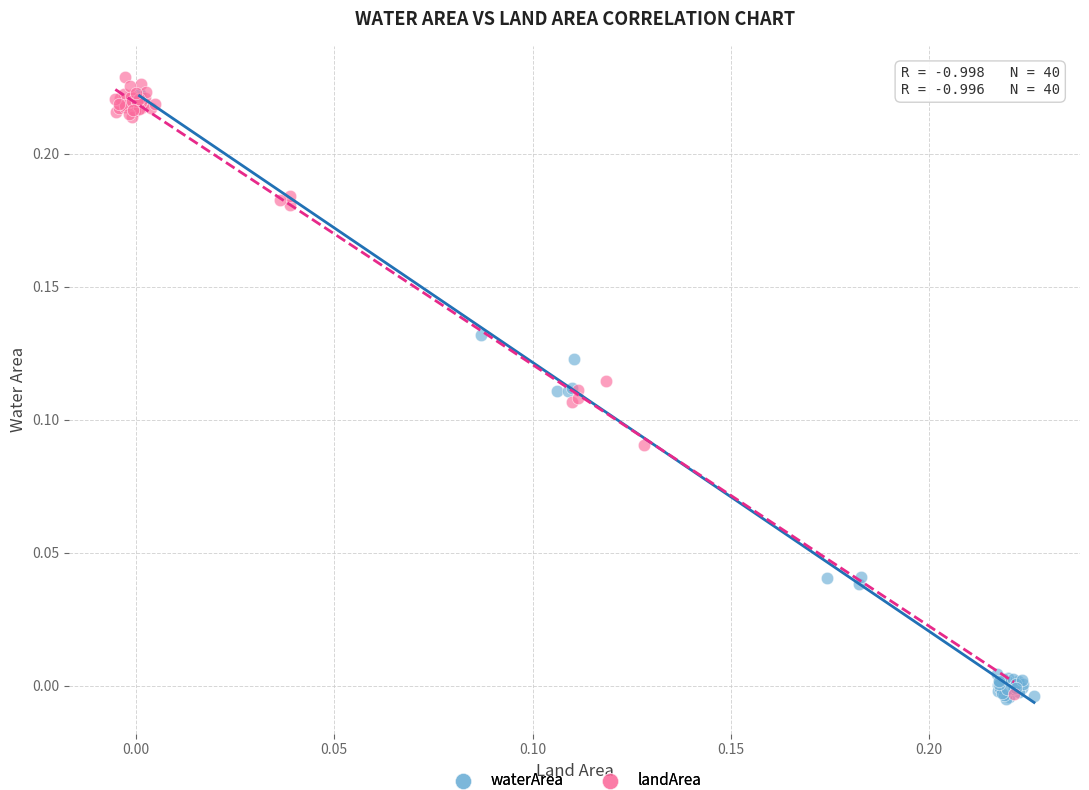

Which series has the widest spread of Y values?

landArea